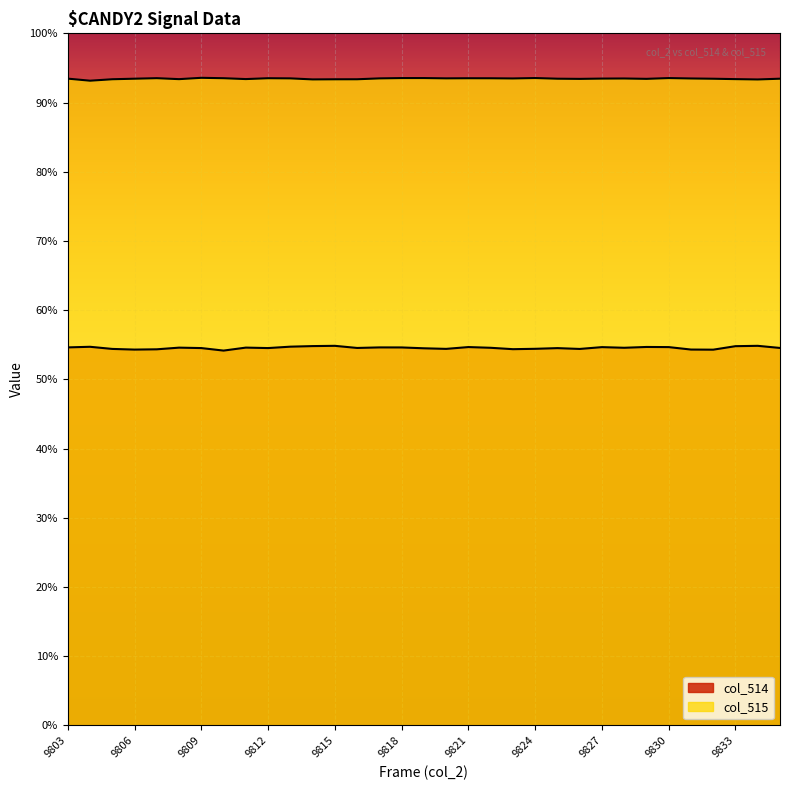

Which category has the lowest value across all series?

9810